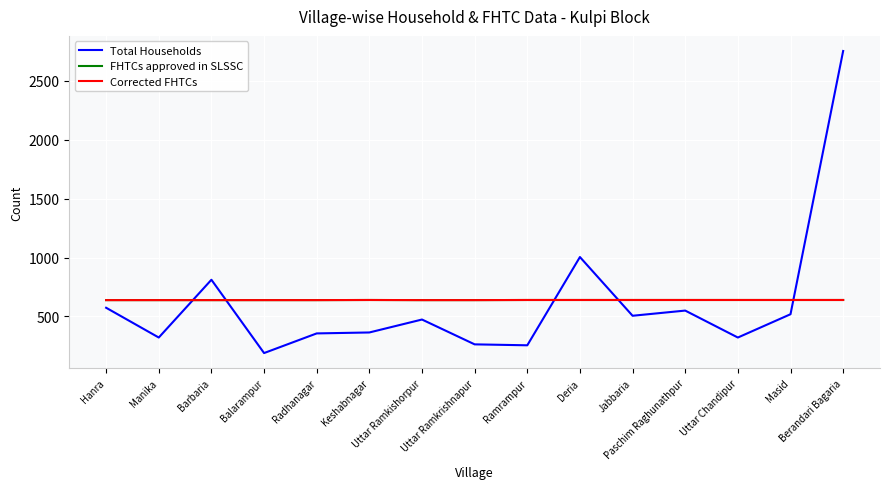

True or false: FHTCs approved in SLSSC and Corrected FHTCs intersect in this chart.

False